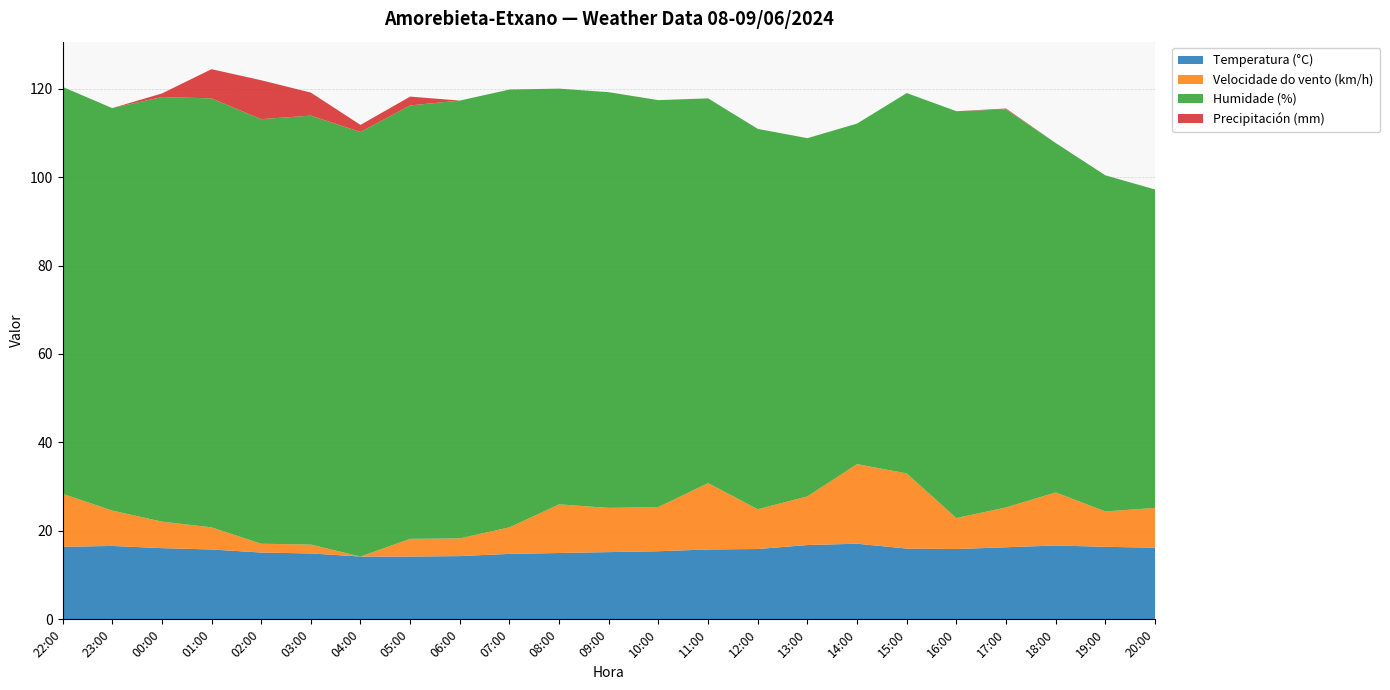

Reading left to right, extract all data points from this chart.

Temperatura (°C): 16.4	16.6	16.1	15.8	15.1	14.9	14.2	14.2	14.3	14.8	15.0	15.2	15.4	15.8	15.9	16.8	17.1	16.0	15.9	16.3	16.7	16.4	16.2
Velocidade do vento (km/h): 12.0	8.0	6.0	5.0	2.0	2.0	0.0	4.0	4.0	6.0	11.0	10.0	10.0	15.0	9.0	11.0	18.0	17.0	7.0	9.0	12.0	8.0	9.0
Humidade (%): 92.0	91.0	96.0	97.0	96.0	97.0	96.0	98.0	99.0	99.0	94.0	94.0	92.0	87.0	86.0	81.0	77.0	86.0	92.0	90.0	79.0	76.0	72.0
Precipitación (mm): 0.0	0.0	0.8	6.6	8.8	5.2	1.6	2.0	0.0	0.0	0.0	0.0	0.0	0.0	0.0	0.0	0.0	0.0	0.0	0.2	0.0	0.0	0.0